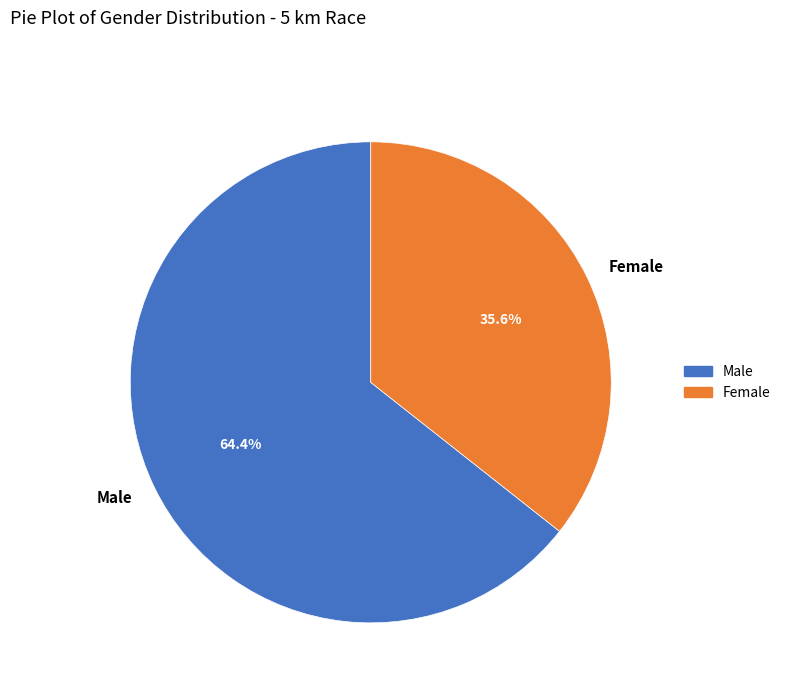

To the nearest percent, what is the difference between the Male and Female slice percentages?

29%